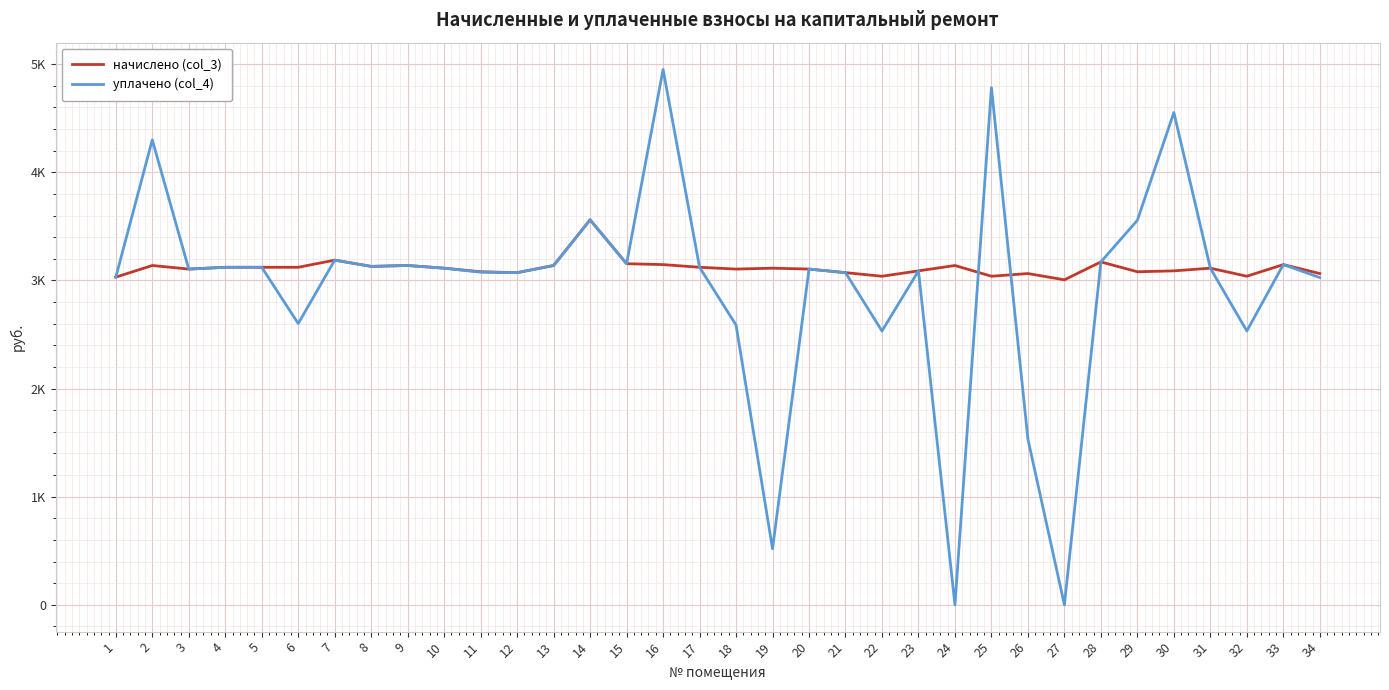

What is the total value across all series at 1?

6061.0